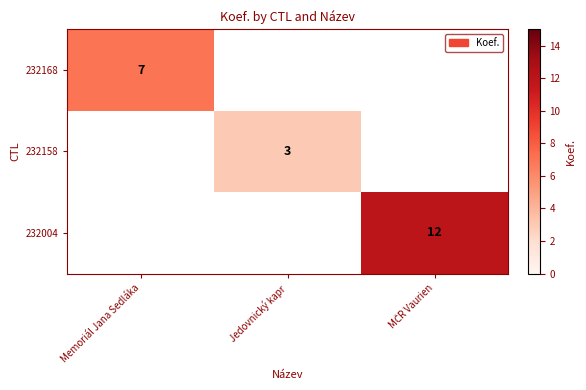

How many categories are shown in the chart?

3